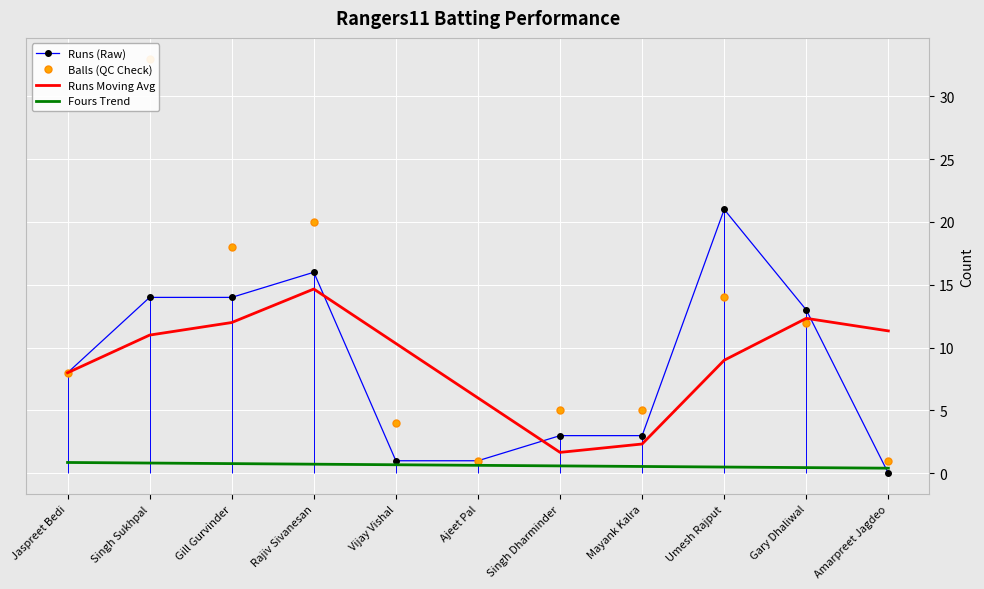

Reading right to left, extract all data points from this chart.

Runs (Raw): Amarpreet Jagdeo=0.0	Gary Dhaliwal=13.0	Umesh Rajput=21.0	Mayank Kalra=3.0	Singh Dharminder=3.0	Ajeet Pal=1.0	Vijay Vishal=1.0	Rajiv Sivanesan=16.0	Gill Gurvinder=14.0	Singh Sukhpal=14.0	Jaspreet Bedi=8.0
Balls (QC Check): Amarpreet Jagdeo=1.0	Gary Dhaliwal=12.0	Umesh Rajput=14.0	Mayank Kalra=5.0	Singh Dharminder=5.0	Ajeet Pal=1.0	Vijay Vishal=4.0	Rajiv Sivanesan=20.0	Gill Gurvinder=18.0	Singh Sukhpal=33.0	Jaspreet Bedi=8.0
Runs Moving Avg: Amarpreet Jagdeo=11.3	Gary Dhaliwal=12.3	Umesh Rajput=9.0	Mayank Kalra=2.3	Singh Dharminder=1.7	Ajeet Pal=6.0	Vijay Vishal=10.3	Rajiv Sivanesan=14.7	Gill Gurvinder=12.0	Singh Sukhpal=11.0	Jaspreet Bedi=8.0
Fours Trend: Amarpreet Jagdeo=0.4	Gary Dhaliwal=0.5	Umesh Rajput=0.5	Mayank Kalra=0.5	Singh Dharminder=0.6	Ajeet Pal=0.6	Vijay Vishal=0.7	Rajiv Sivanesan=0.7	Gill Gurvinder=0.8	Singh Sukhpal=0.8	Jaspreet Bedi=0.9